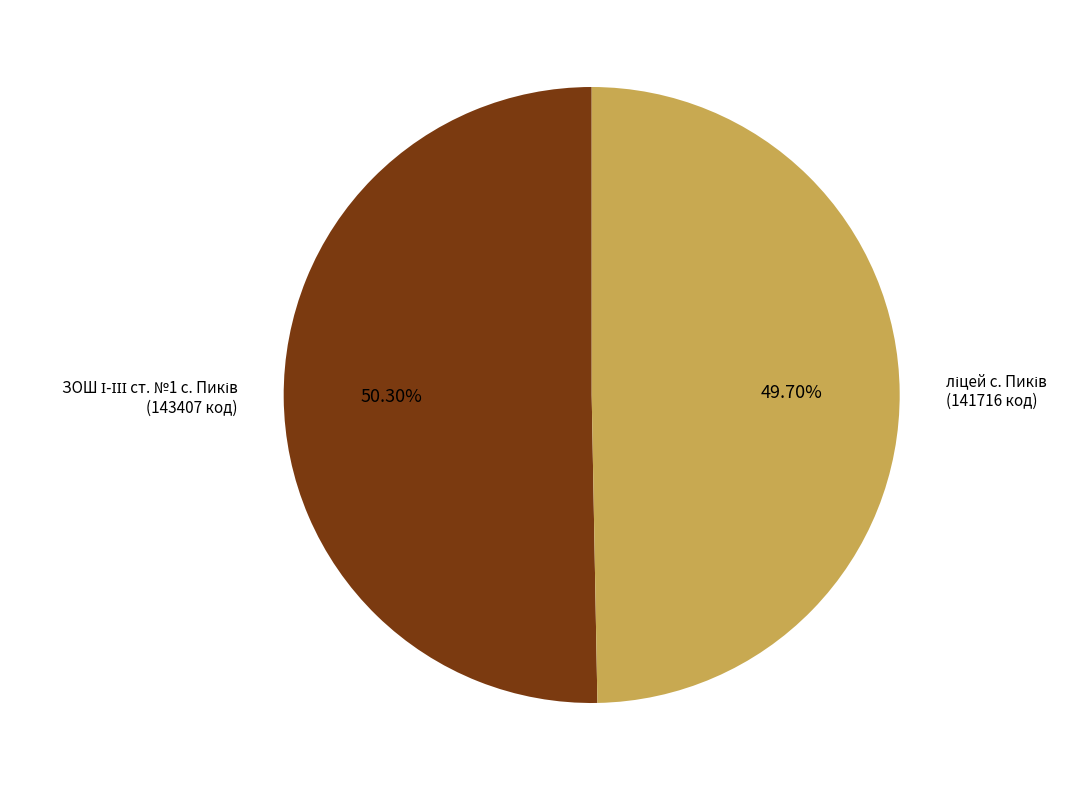

Does any single category account for the majority?

Yes